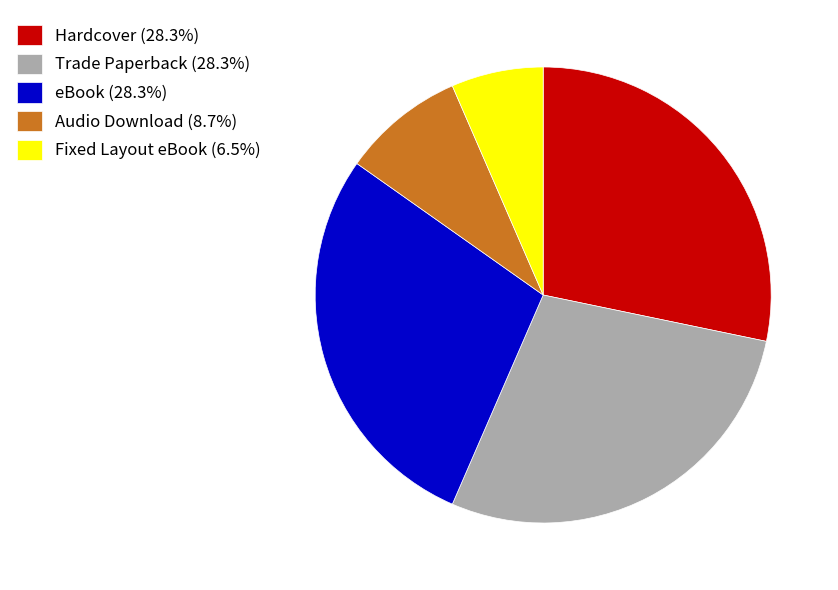

Does Hardcover (28.3%) account for over 50% of the chart?

No